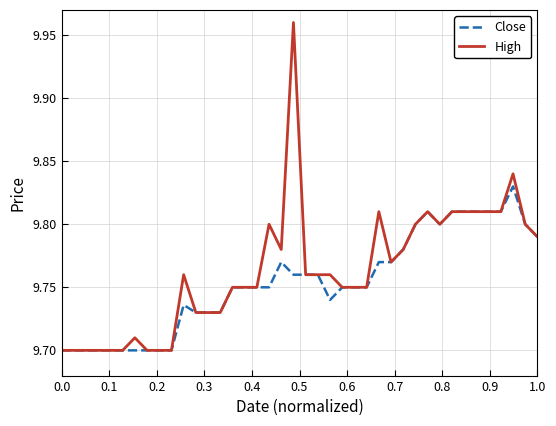

Rank the series by their maximum value, from lowest to highest.

Close, High